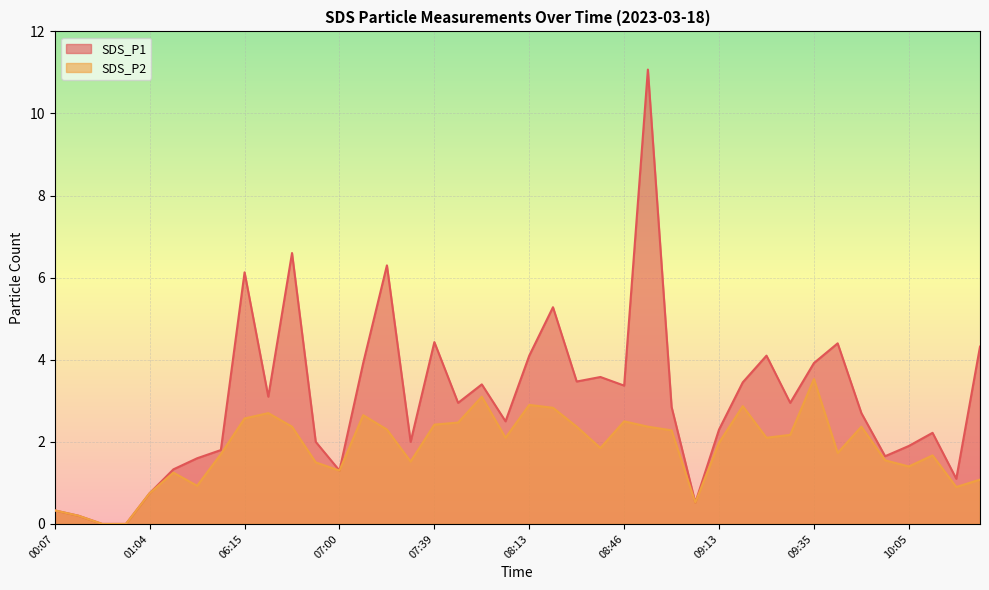

What is the average value of the SDS_P2 series?

1.8